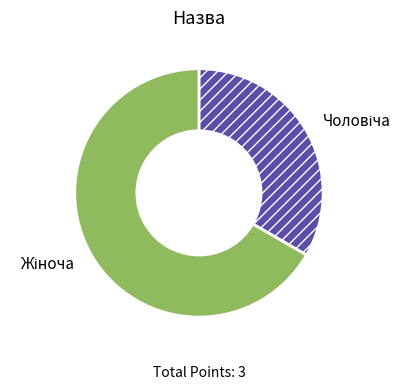

Does any single category account for the majority?

Yes